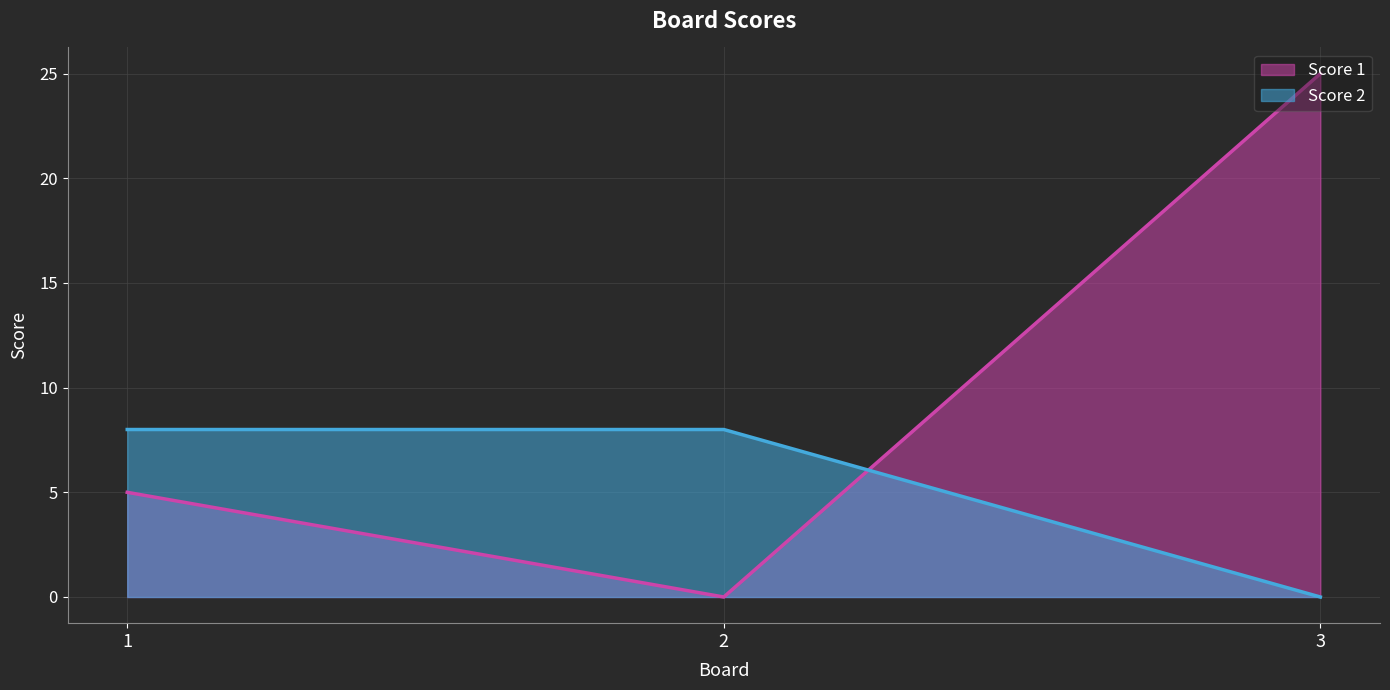

Reading left to right, what are all the values shown in this chart?

Score 1: 1=5	2=0	3=25
Score 2: 1=8	2=8	3=0